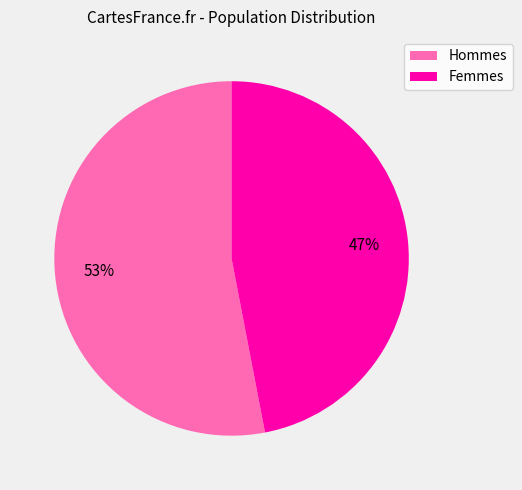

What percentage is the Femmes slice, to the nearest percent?

47%